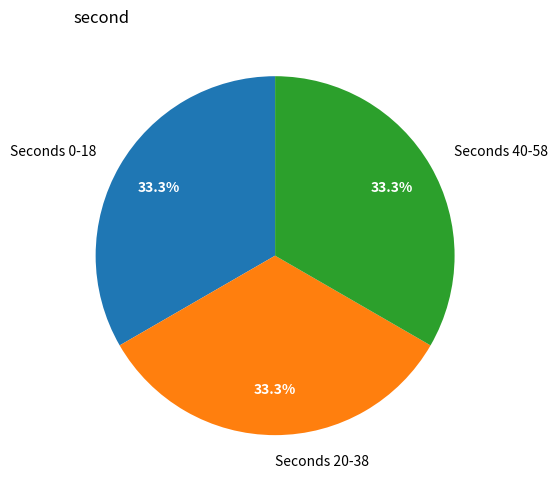

Combined, do Seconds 40-58 and Seconds 20-38 account for over 50%?

Yes